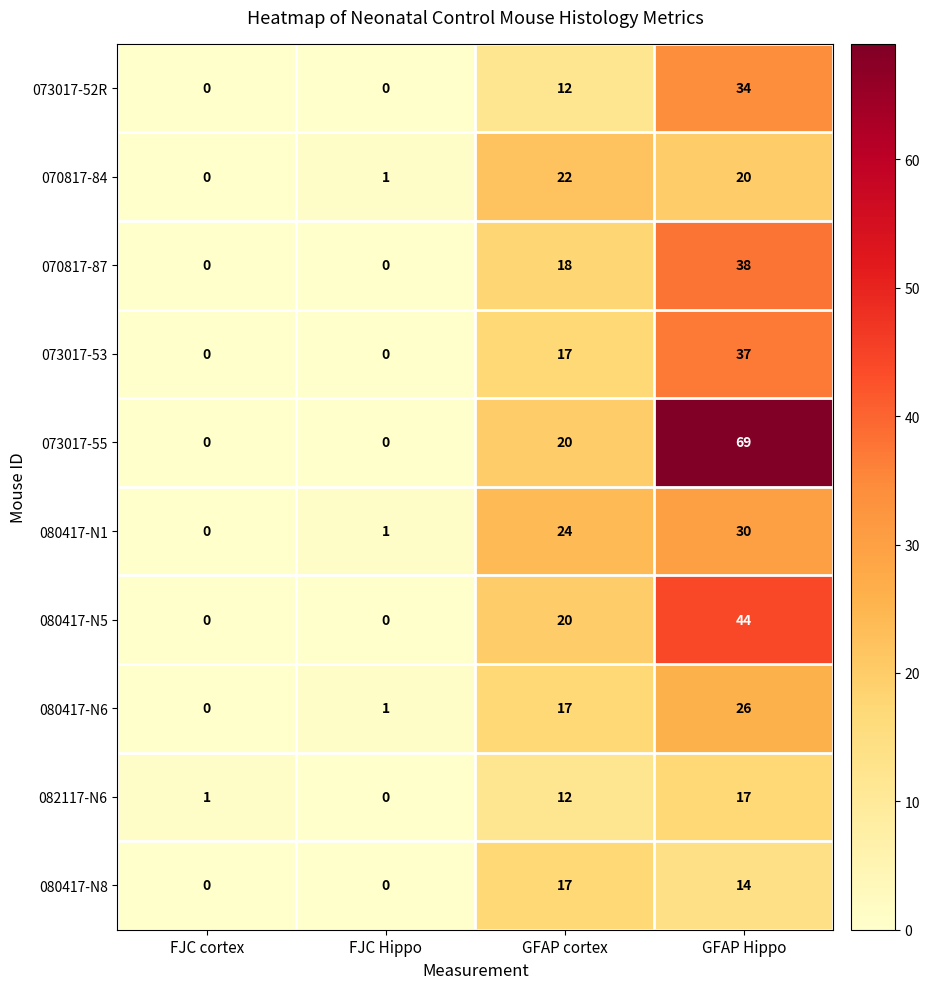

At how many categories does at least one series exceed 6?

2